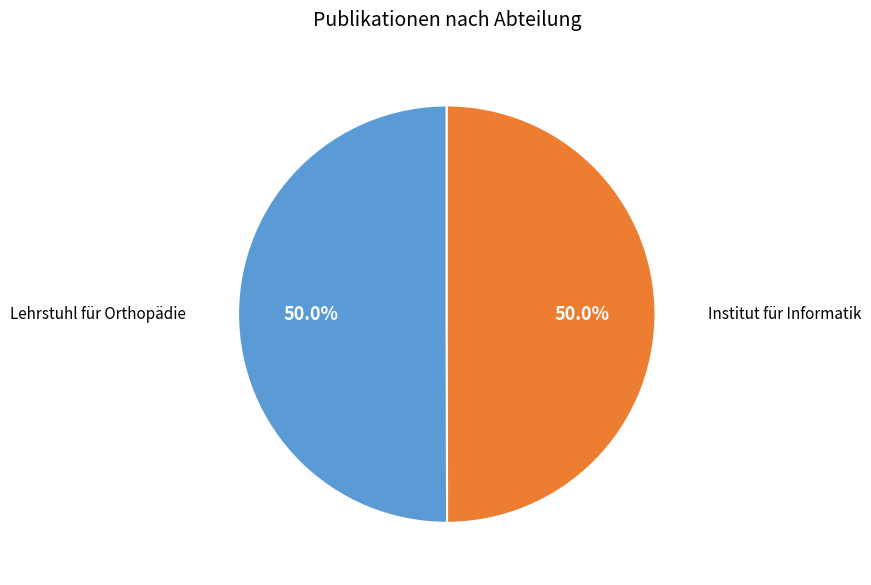

How many slices are in this pie chart?

2